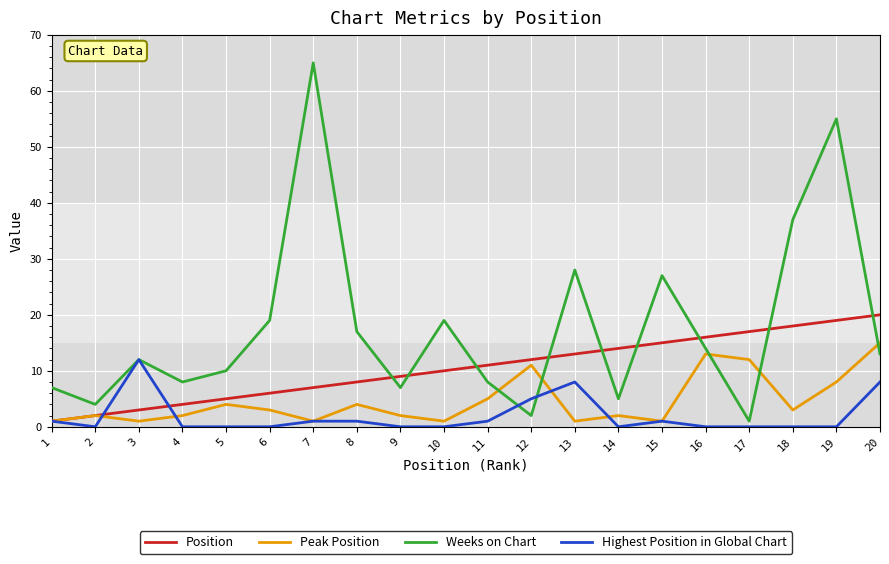

Which category has the highest value in the Highest Position in Global Chart series?

3